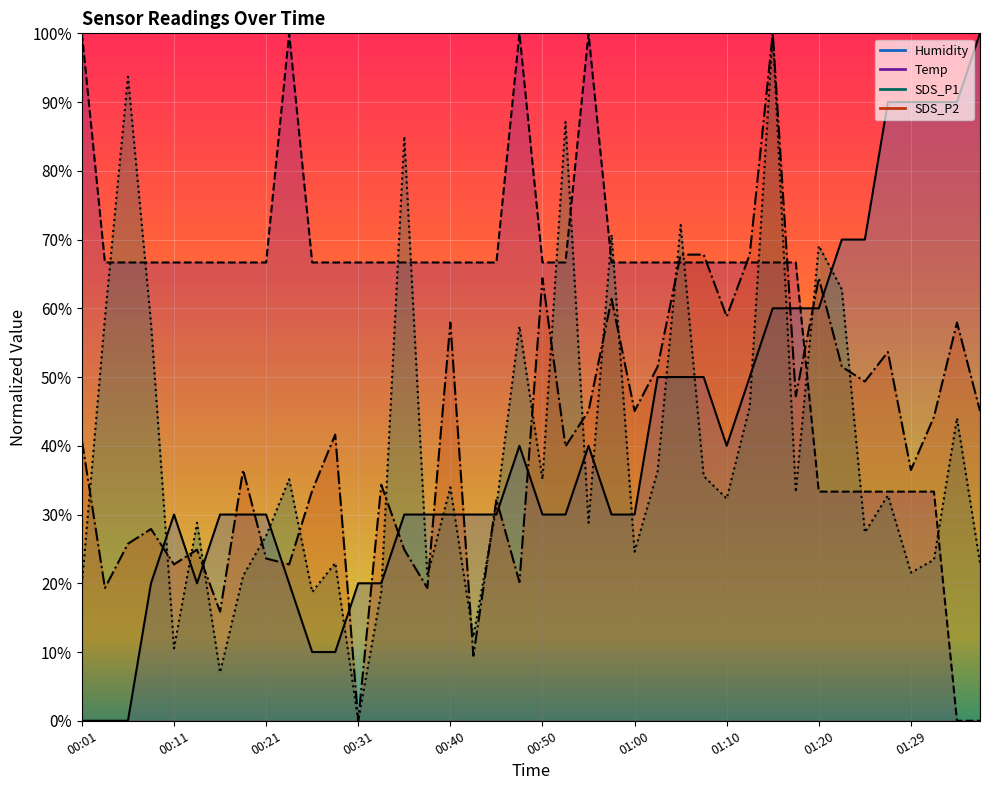

True or false: SDS_P2 and Temp cross at least once.

True